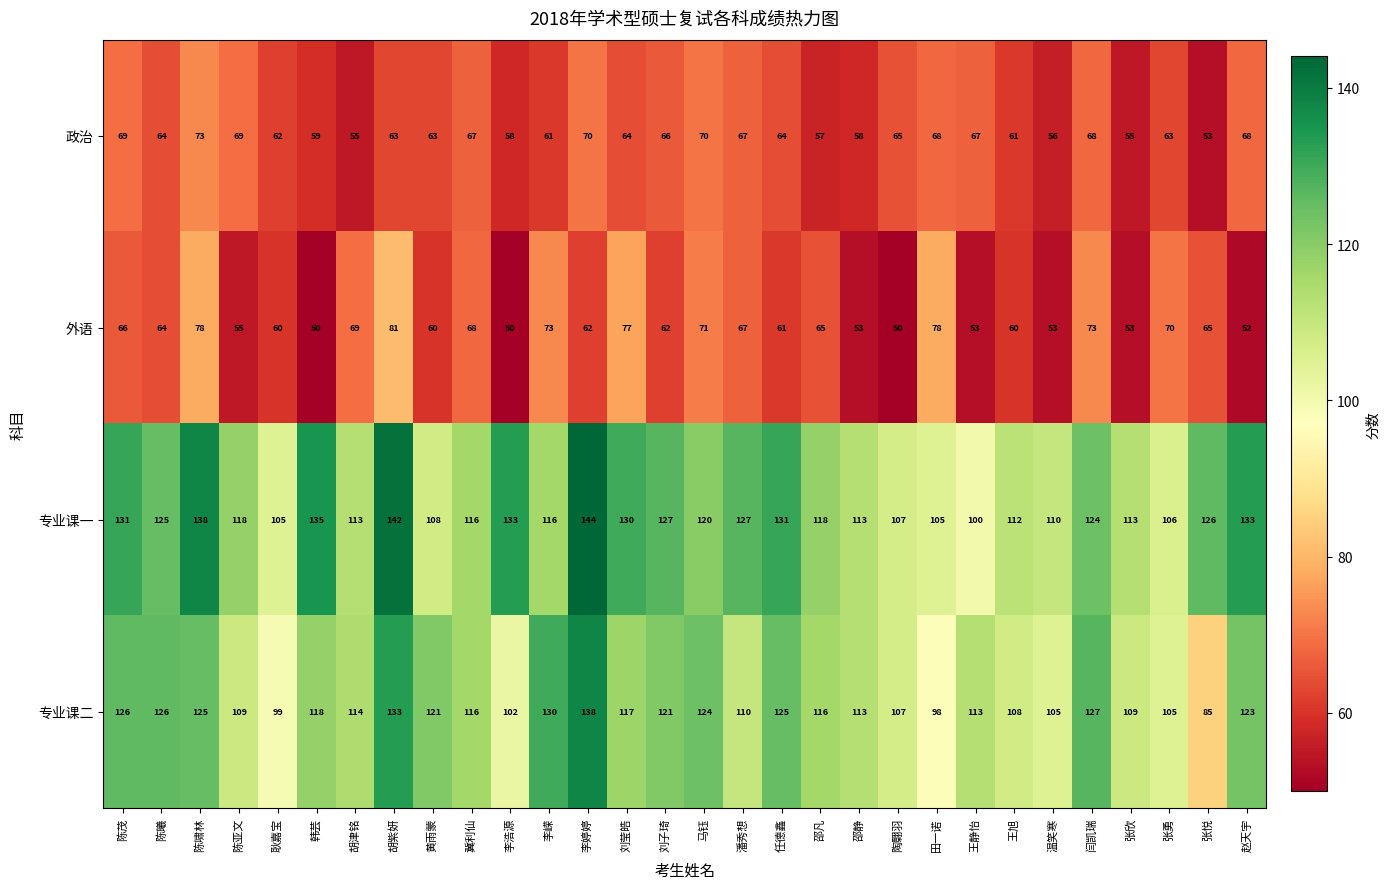

How many series are shown in this chart?

4